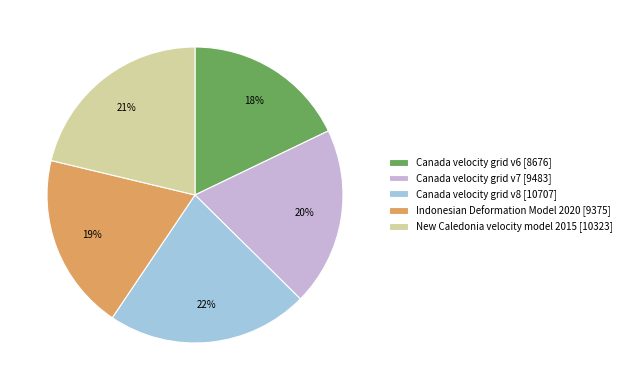

The Canada velocity grid v6 slice represents 18% of the pie. True or false?

True